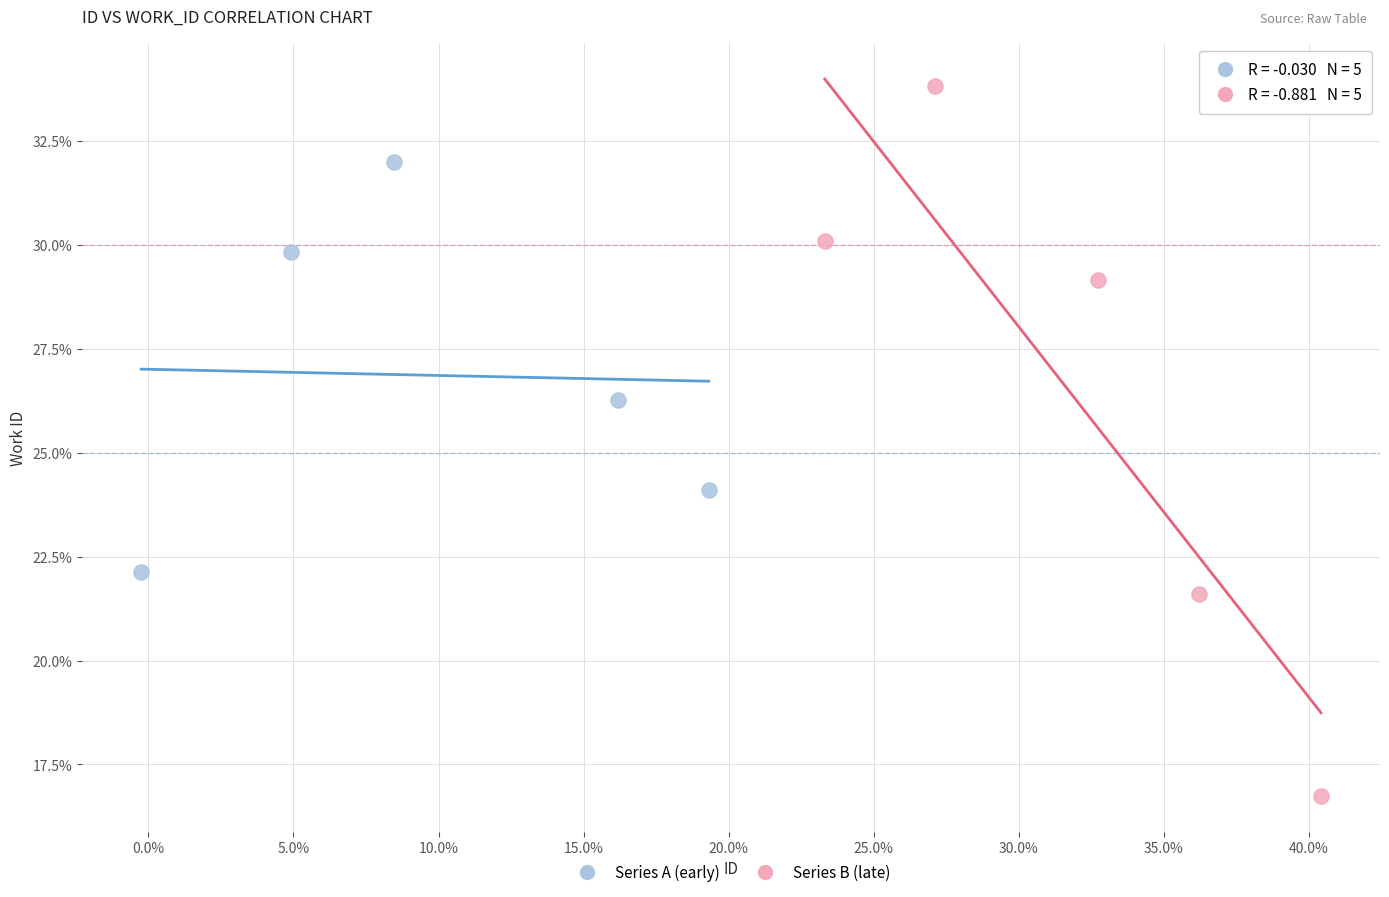

What are all the series names shown in the legend?

Series A (early), Series B (late)